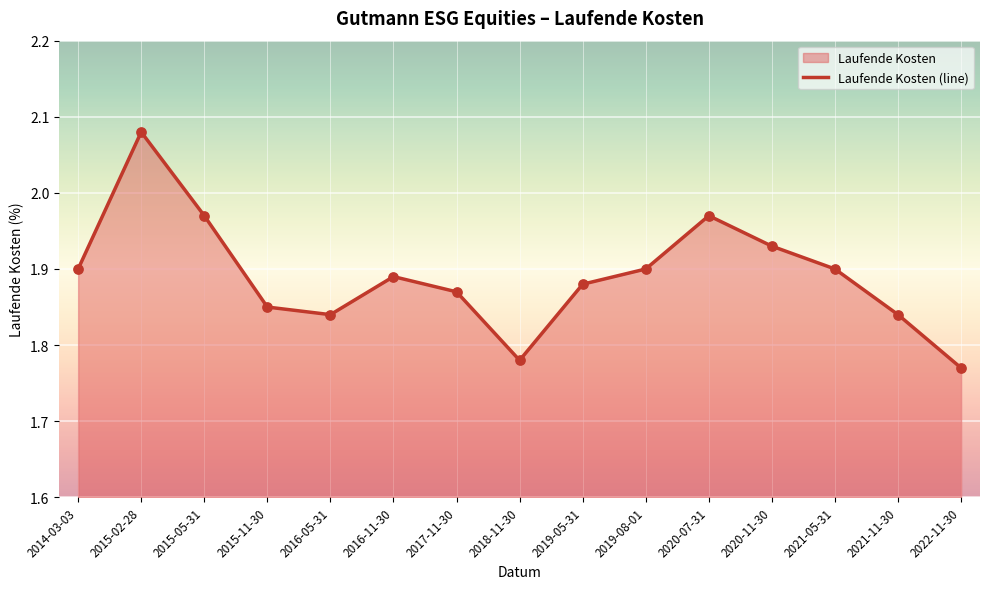

What is the ratio of the value at 2017-11-30 to the value at 2016-11-30?

1.0